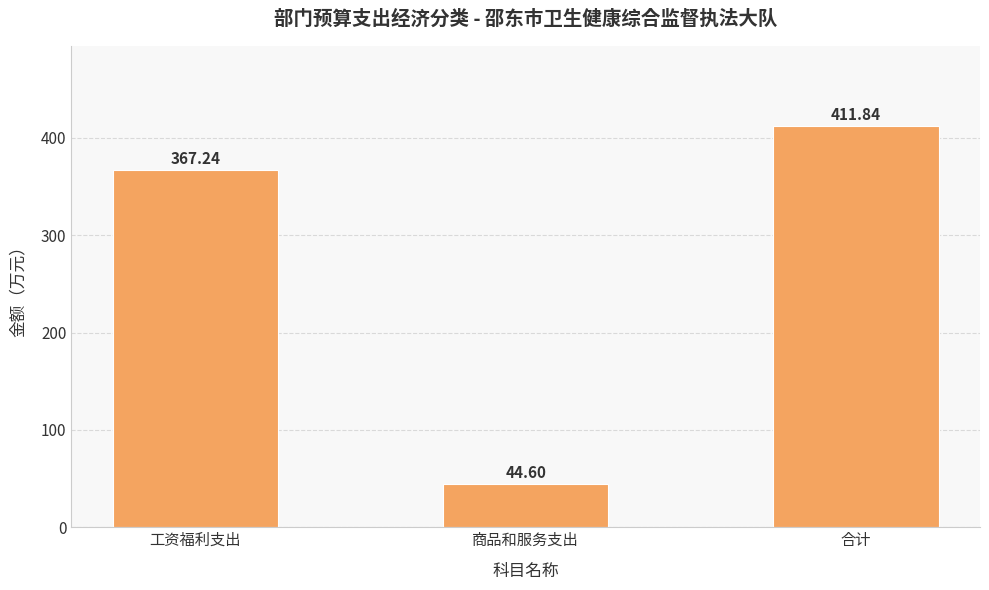

Count the number of categories in the chart.

3